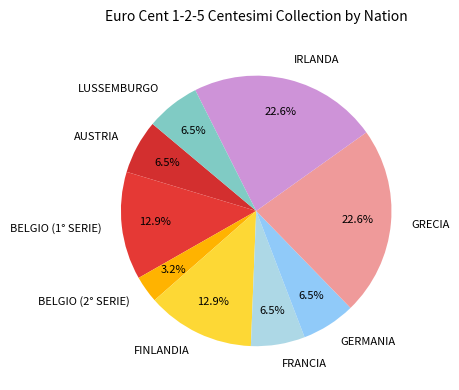

To the nearest percent, what is the difference between the largest and smallest slice percentages?

19%